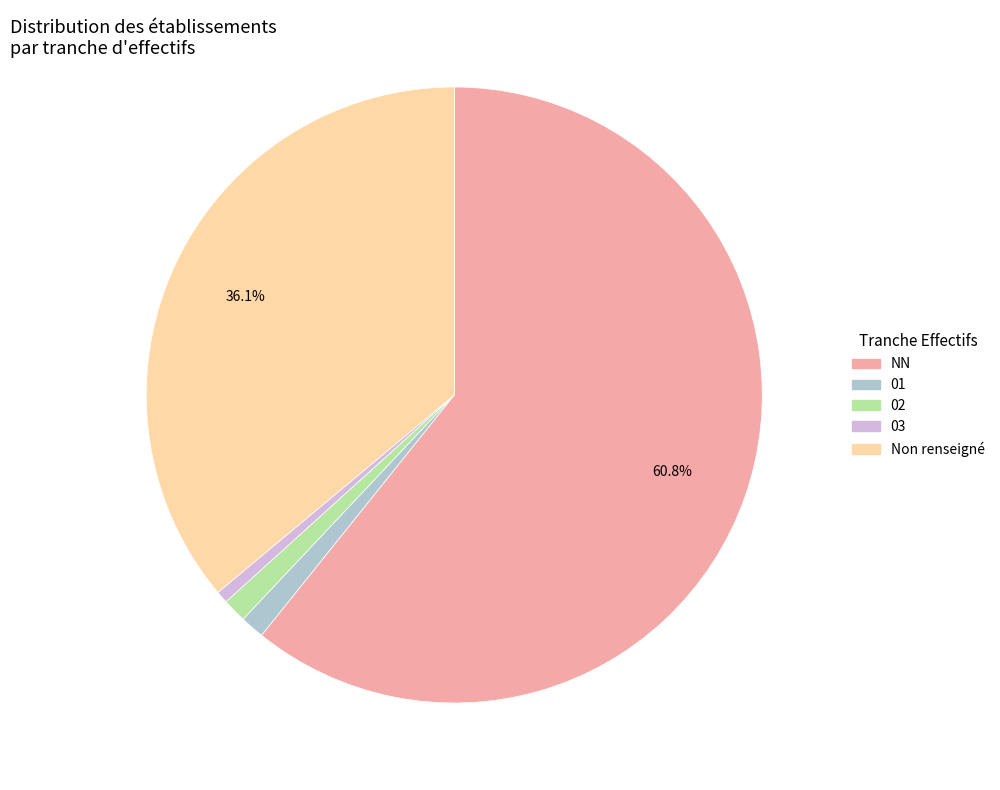

Approximately how many times larger is the value at 02 compared to 03?

2.0